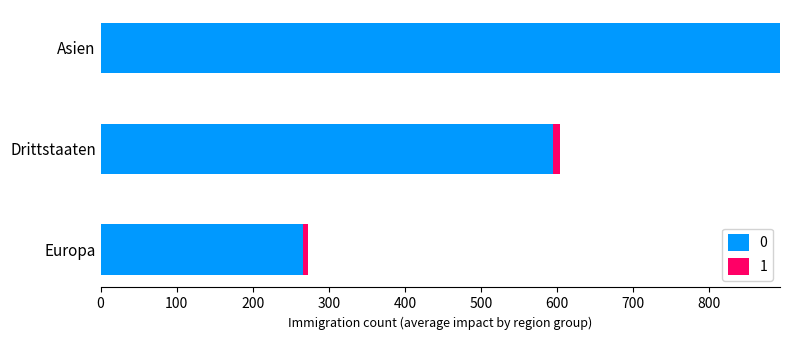

At which category is the sum across all series the highest?

Asien